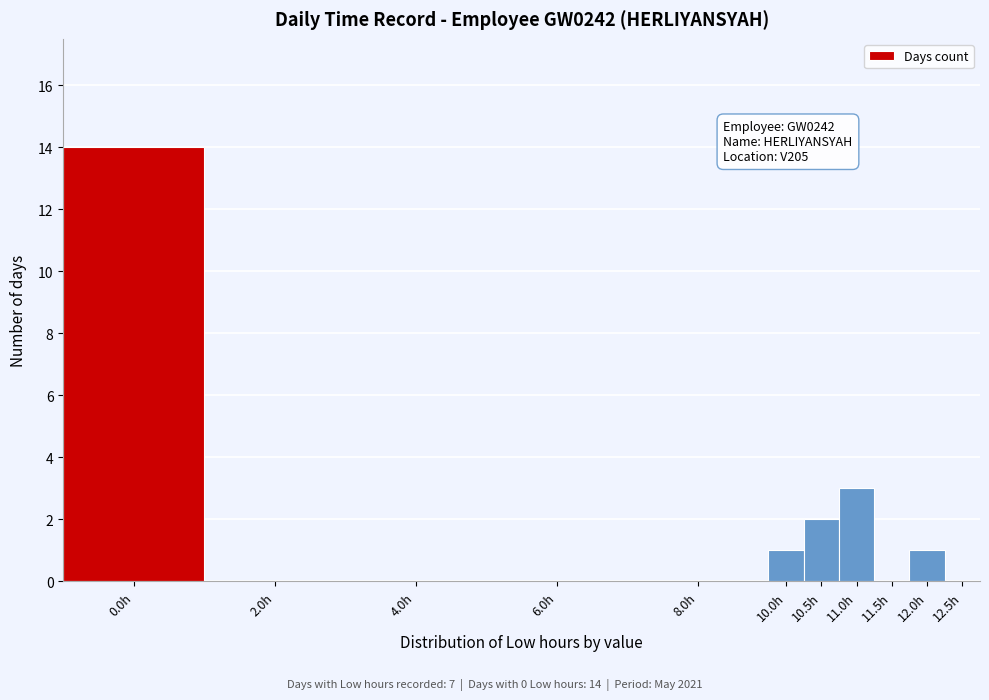

Reading right to left, extract all data points from this chart.

12.5h=0	12.0h=1	11.5h=0	11.0h=3	10.5h=2	10.0h=1	8.0h=0	6.0h=0	4.0h=0	2.0h=0	0.0h=14